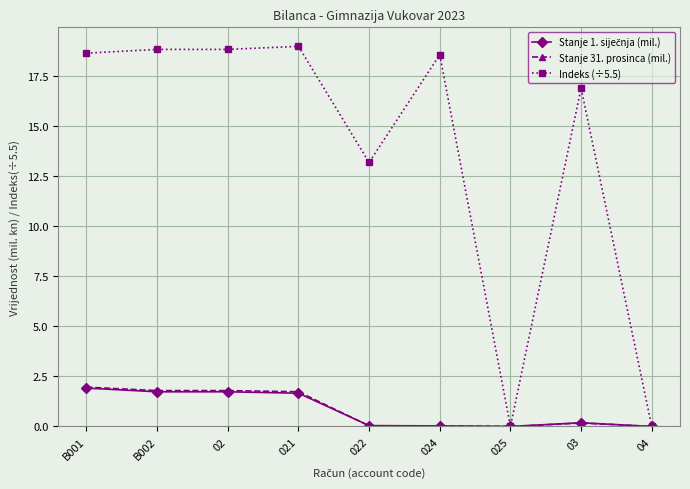

Which series has the largest total across all categories?

Indeks (÷5.5)